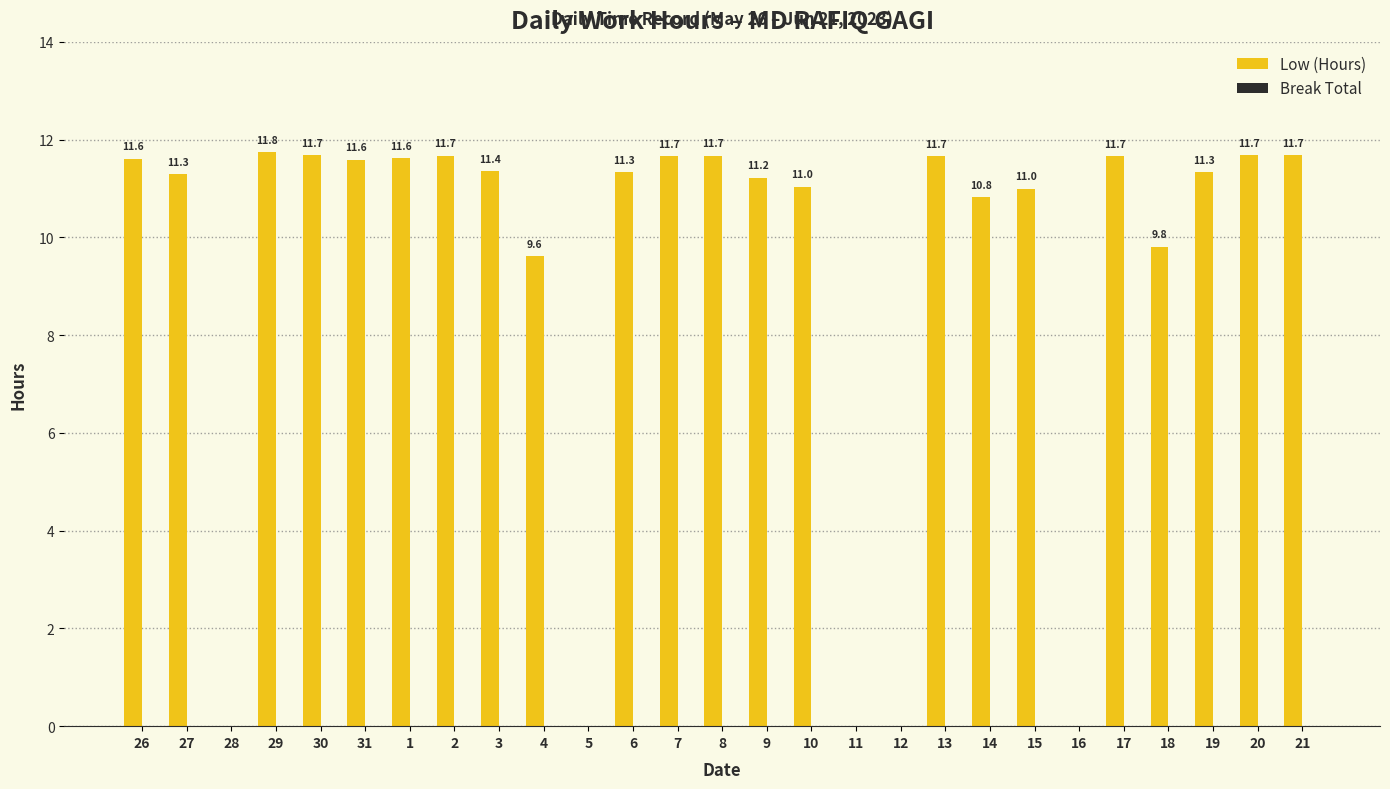

Between 27 and 15, which is larger?

27